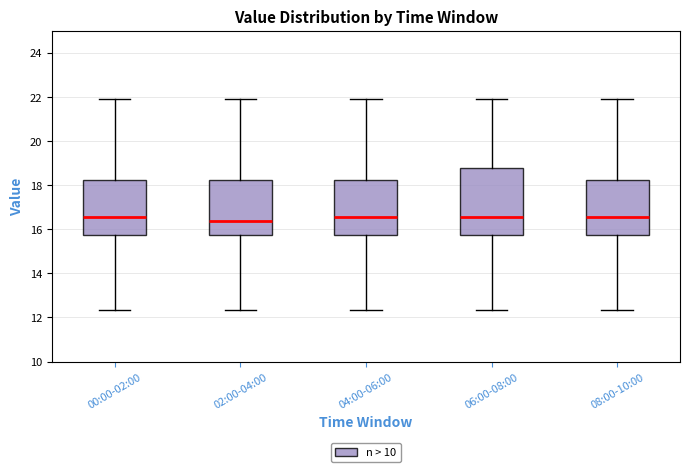

Reading left to right, transcribe this box plot: for each box, give where its median line is, the range the box spans, and where its two whiskers end, as read against the y-axis. The values are not printed on the chart, so give them approximately, as read against the axis.

00:00-02:00: median 16.6, box 15.8 to 18.2, whiskers 12.4 to 22.0
02:00-04:00: median 16.4, box 15.8 to 18.2, whiskers 12.4 to 22.0
04:00-06:00: median 16.6, box 15.8 to 18.2, whiskers 12.4 to 22.0
06:00-08:00: median 16.6, box 15.8 to 18.8, whiskers 12.4 to 22.0
08:00-10:00: median 16.6, box 15.8 to 18.2, whiskers 12.4 to 22.0